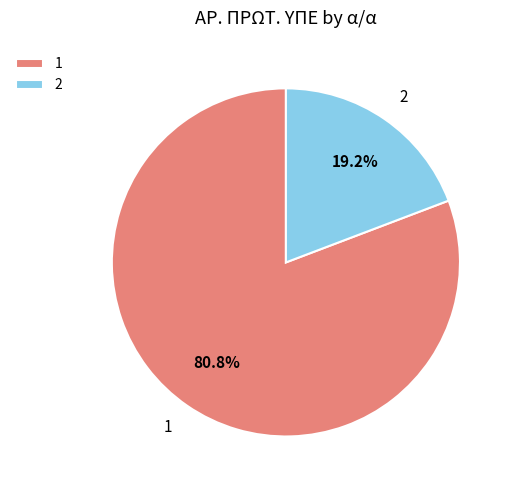

What is the majority slice?

1